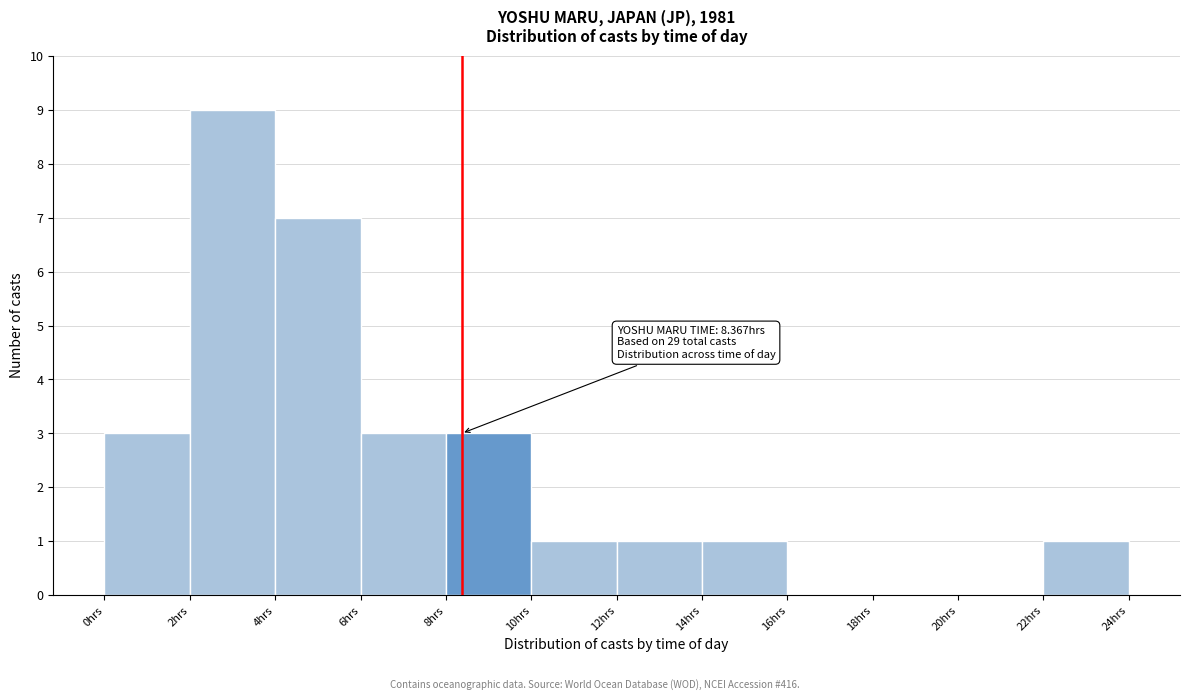

Over which range of the x-axis is the bar tallest?

2 to 4